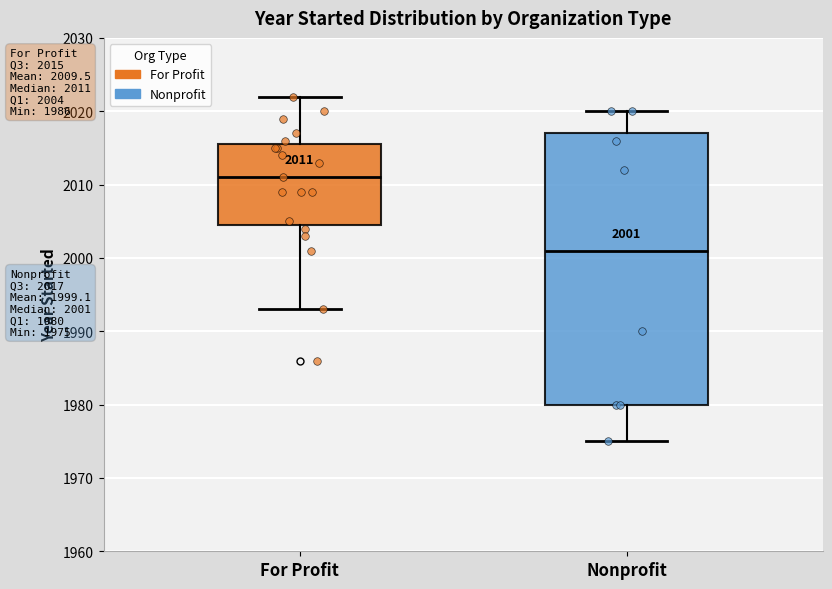

Comparing the boxes themselves (not the whiskers), which one is the tallest?

Nonprofit